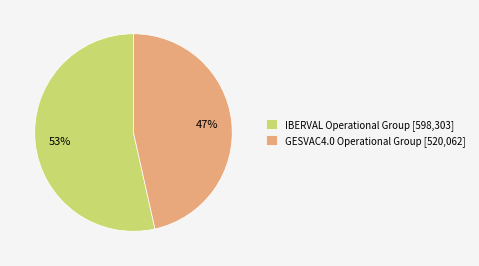

What percentage is the GESVAC4.0 Operational Group slice, to the nearest percent?

47%